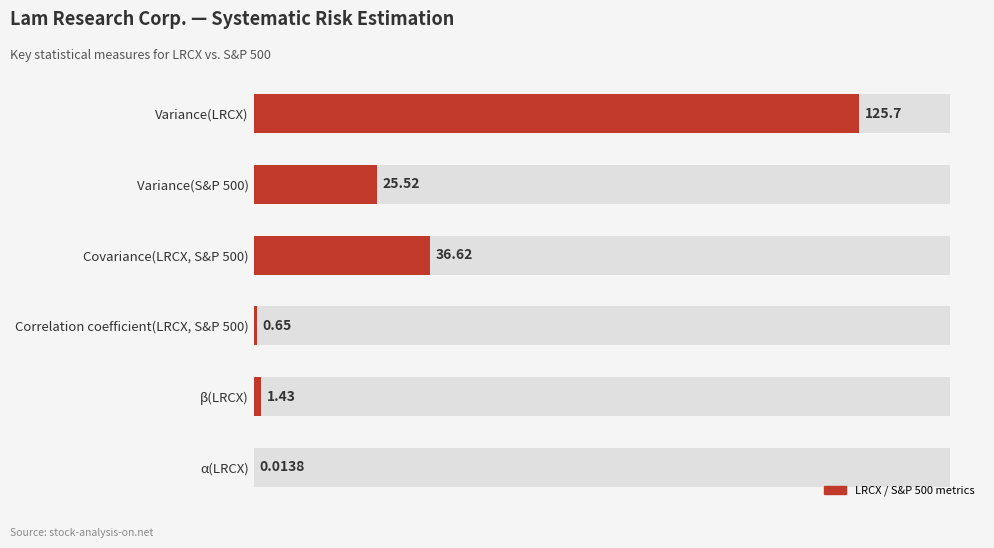

Reading left to right, extract all data points from this chart.

125.7	25.5	36.6	0.7	1.4	0.0